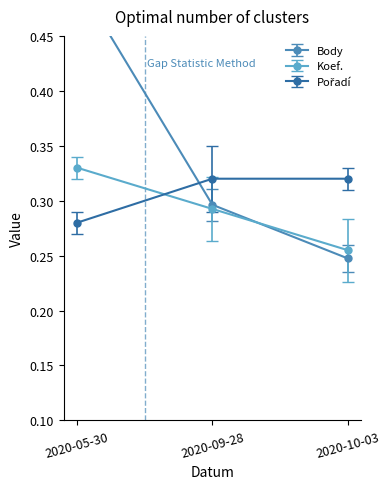

Reading left to right, extract all data points from this chart.

Body: 0.5	0.3	0.2
Koef.: 0.3	0.3	0.3
Pořadí: 0.3	0.3	0.3